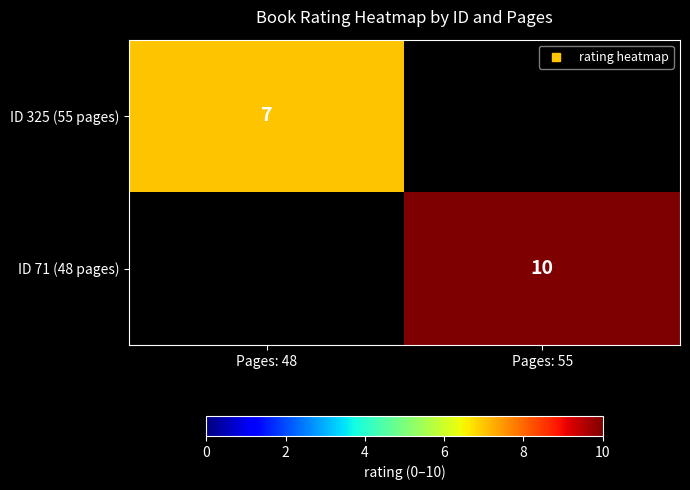

List the labels in order of ID 325 (55 pages) value, largest first.

Pages: 48, Pages: 55